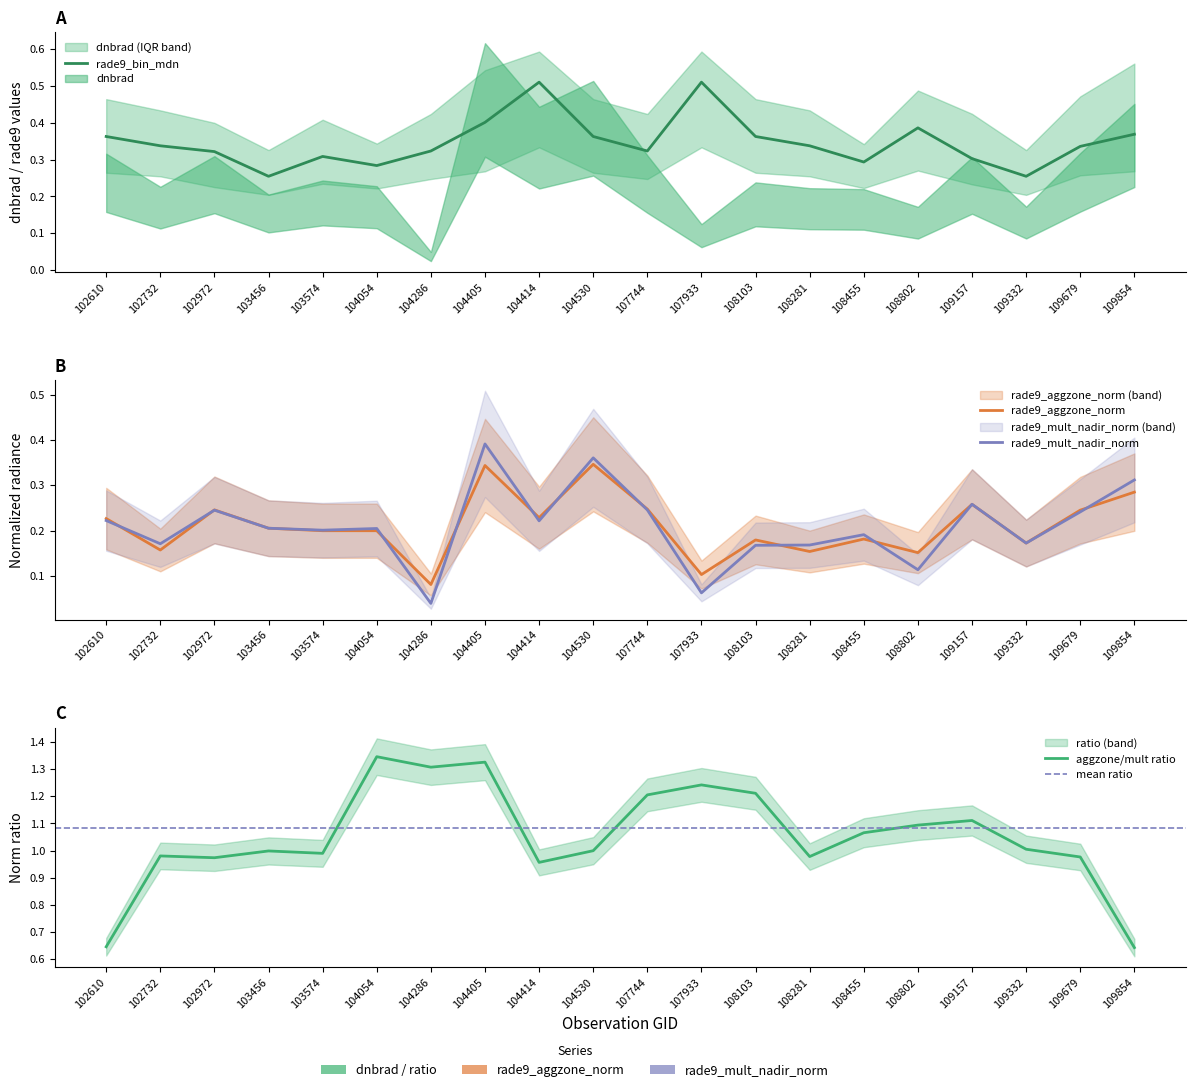

Rank the series by their maximum value, from highest to lowest.

rade9_bin_mdn, rade9_mult_nadir_norm, rade9_aggzone_norm